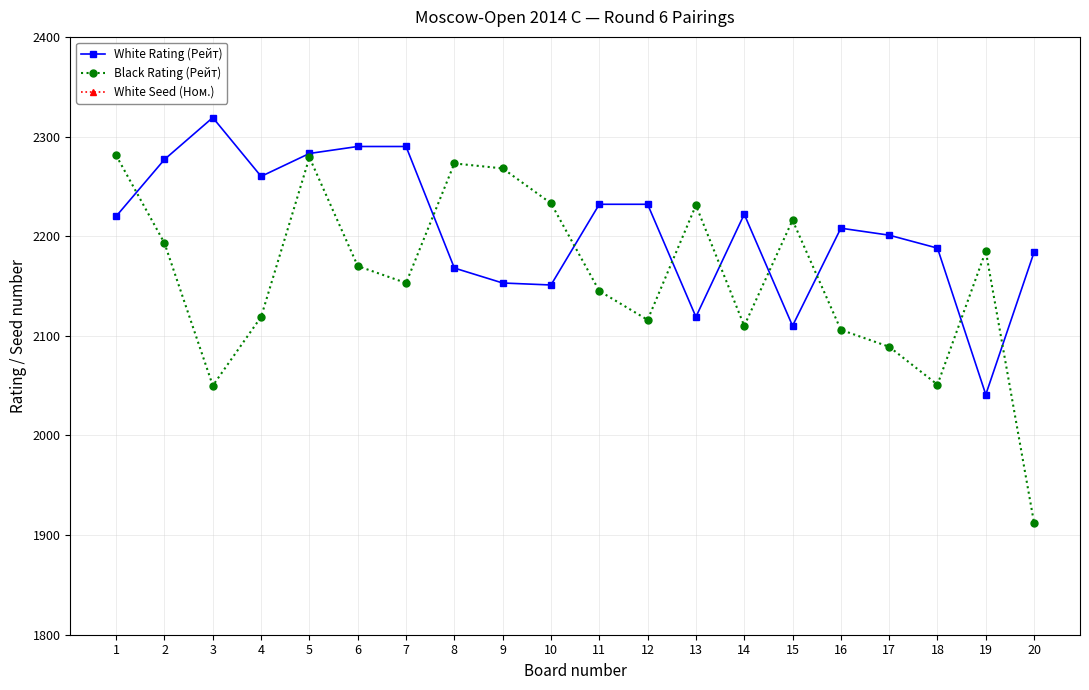

What is the value of the White Seed (Ном.) point at the 2nd from the left?

15